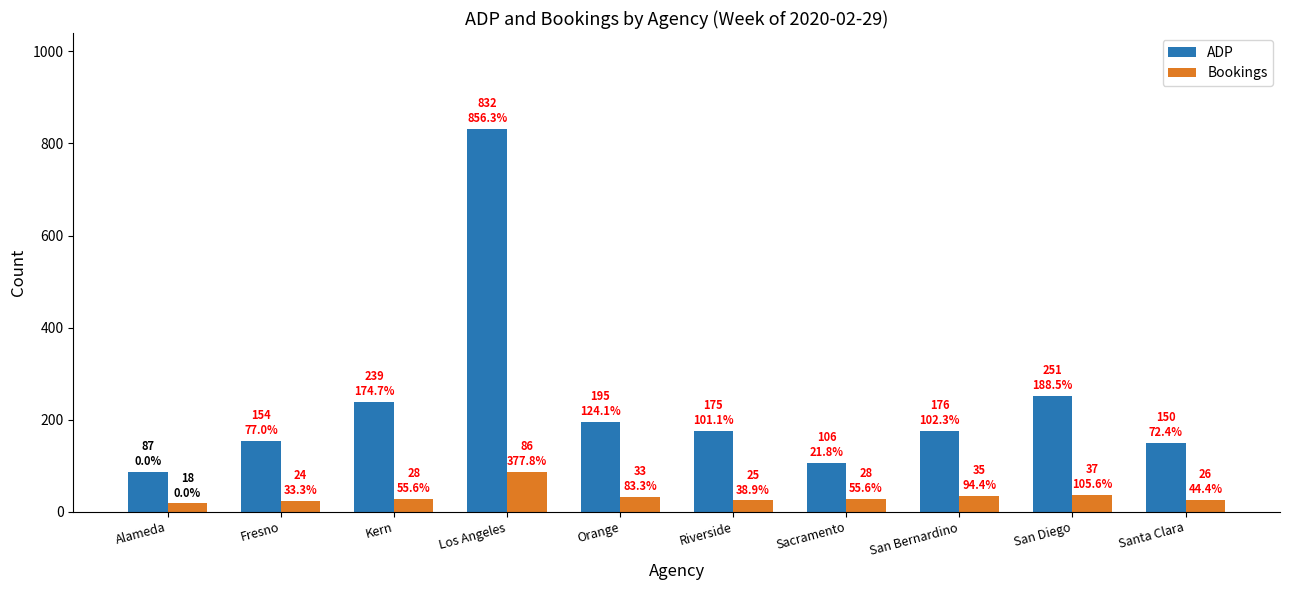

Which category has the highest value across all series?

Los Angeles